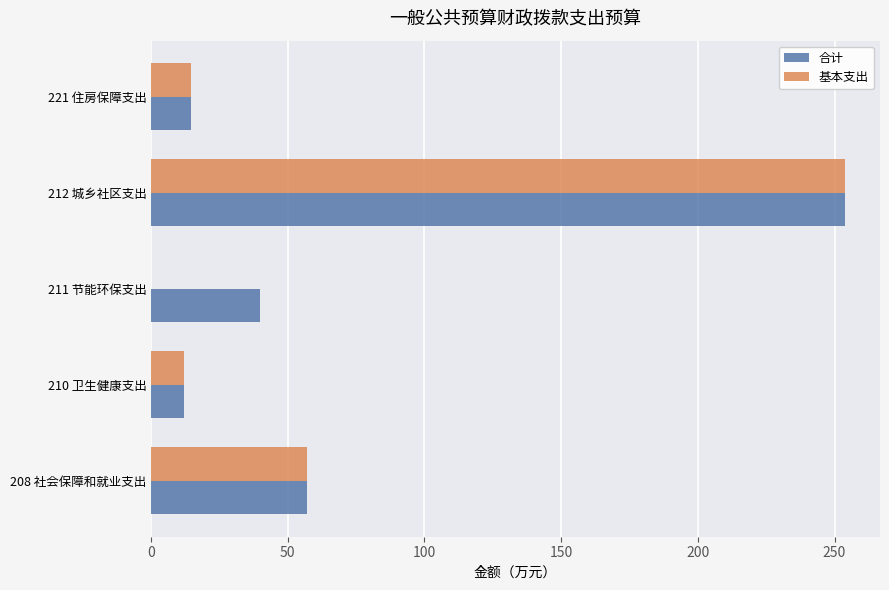

Is the value of 合计 at 210 卫生健康支出 greater than the value of 基本支出 at 212 城乡社区支出?

No